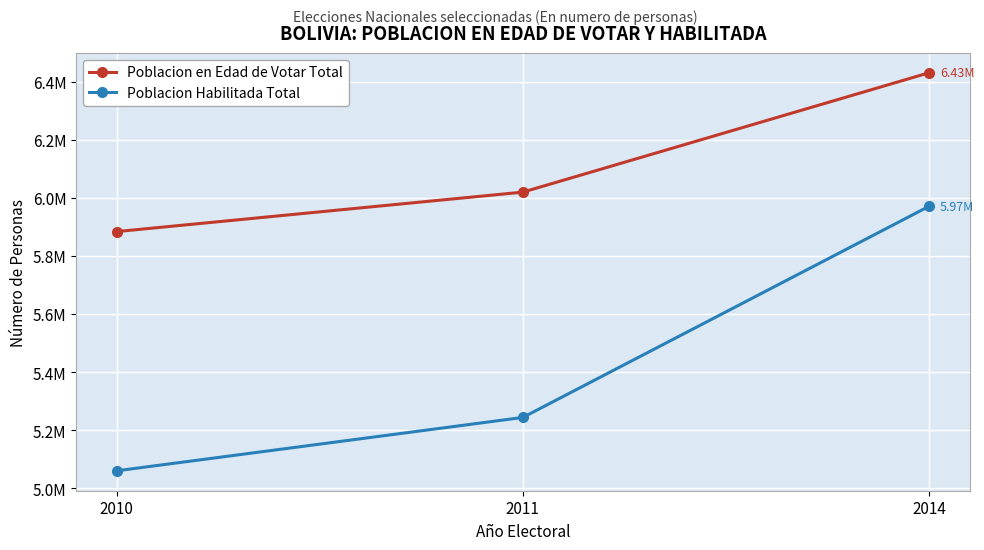

Does the chart have visible grid lines?

Yes